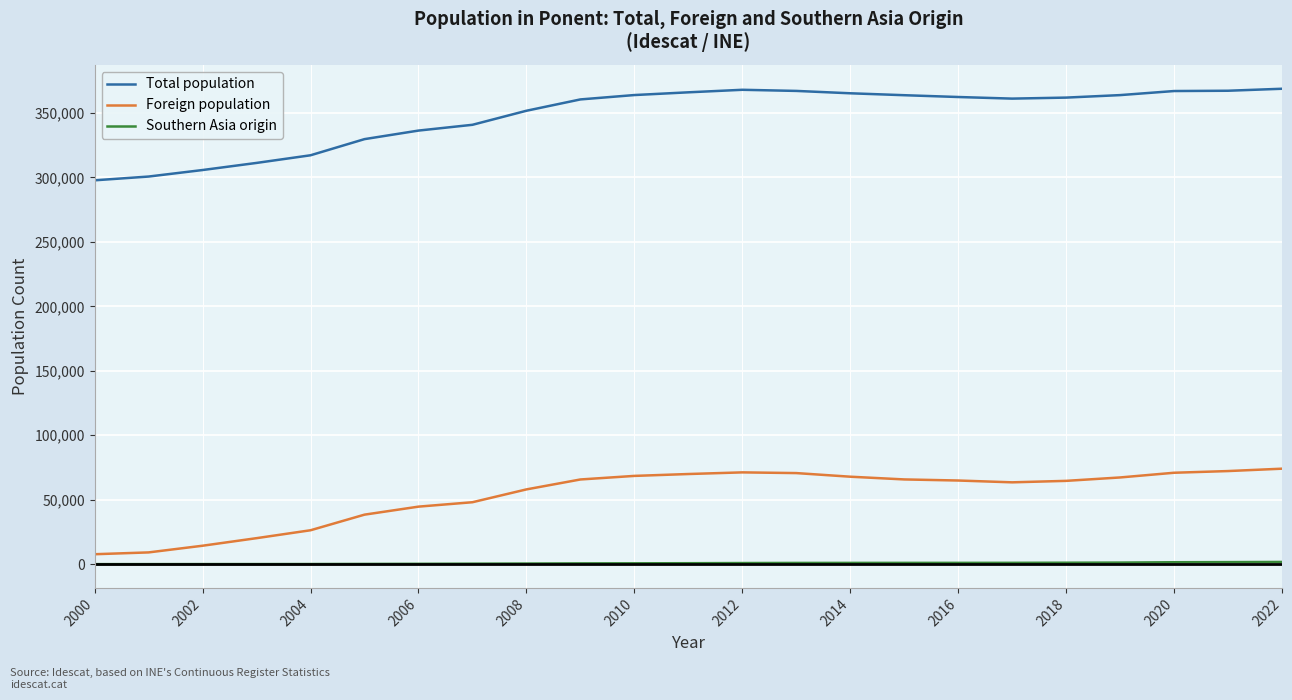

What is the greatest value displayed?

368789